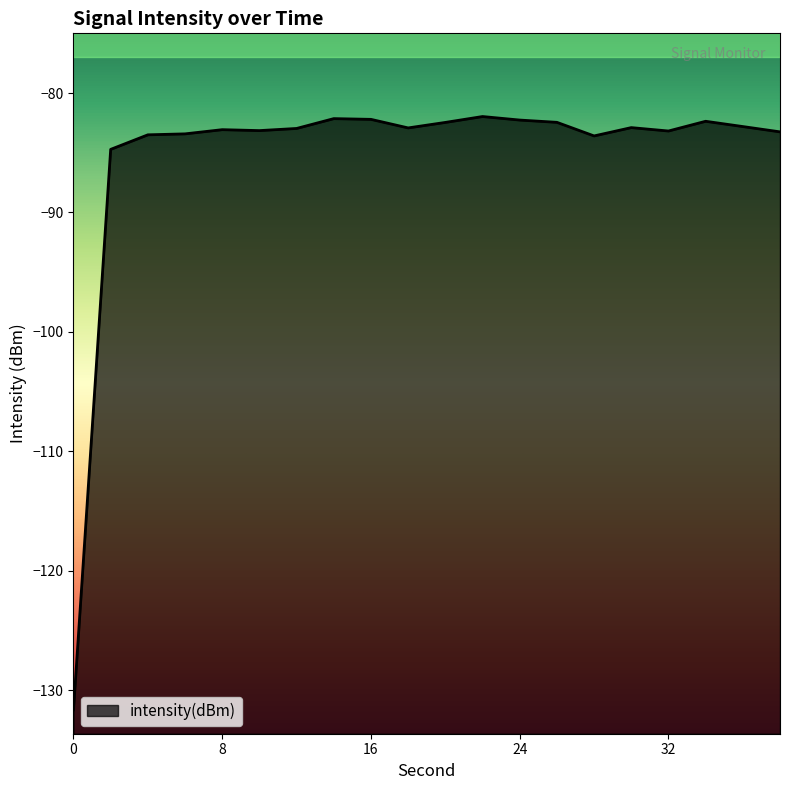

The value at 8 is -142.9. True or false?

False